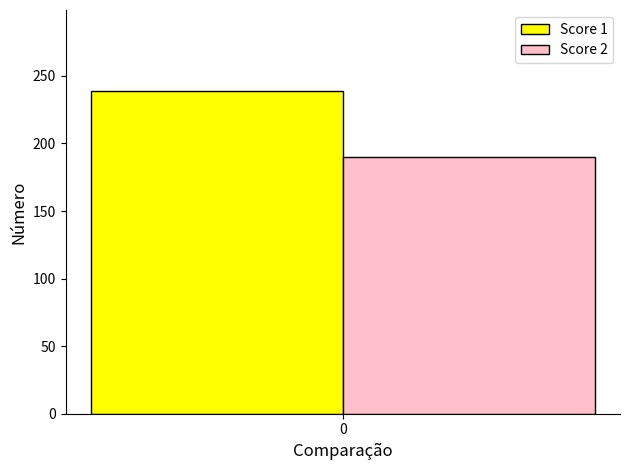

How many distinct data groups are displayed?

2